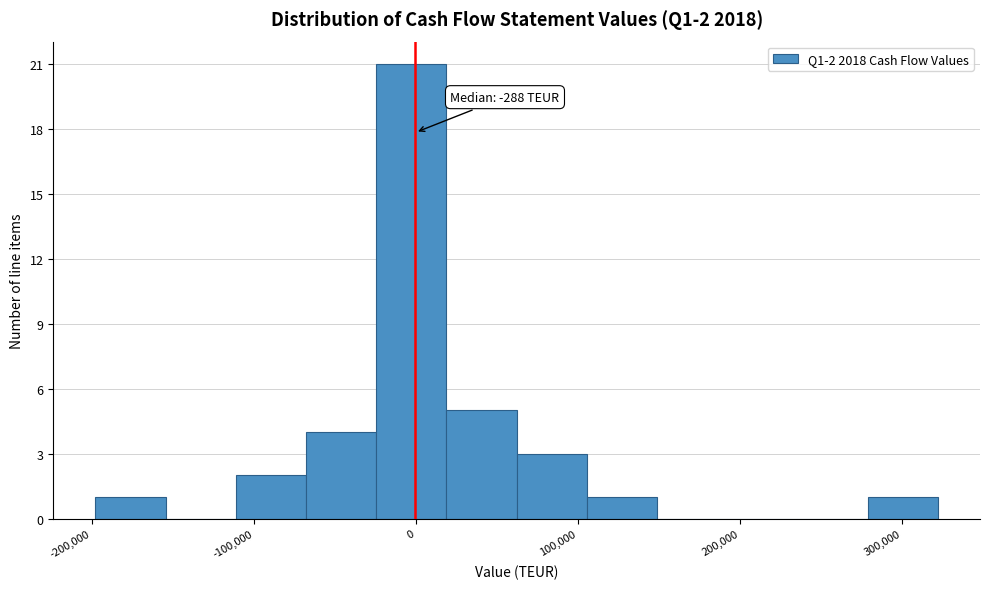

Over which range of the x-axis is the bar tallest?

-20000 to 20000